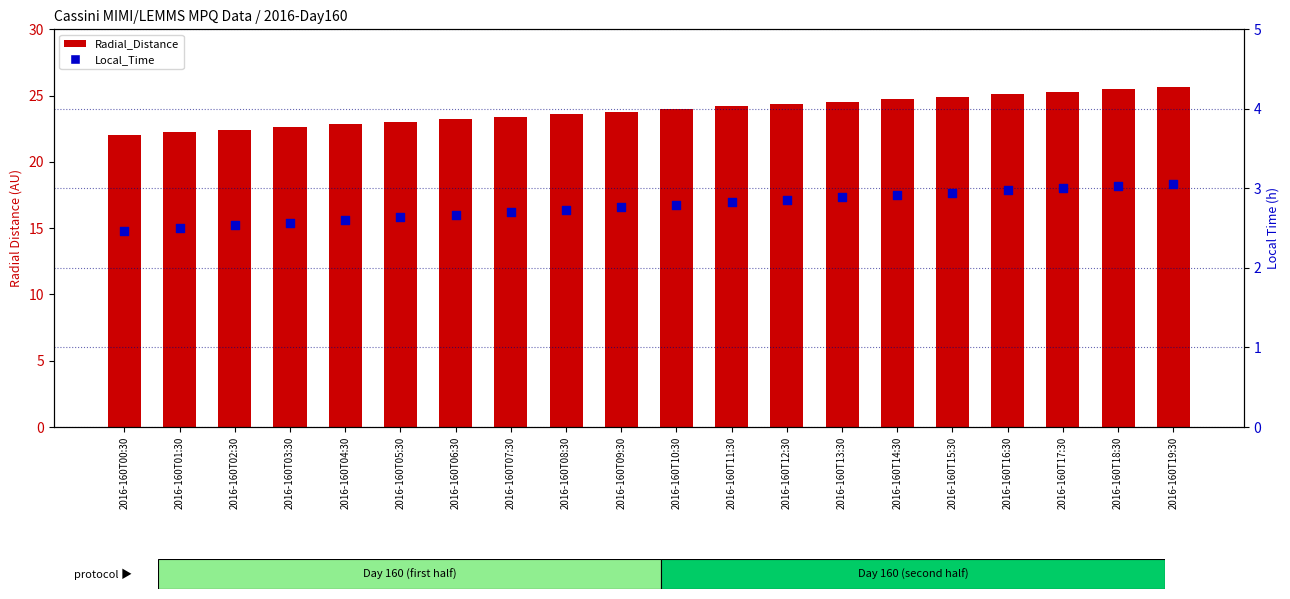

Which series contains the highest Y value?

Radial_Distance